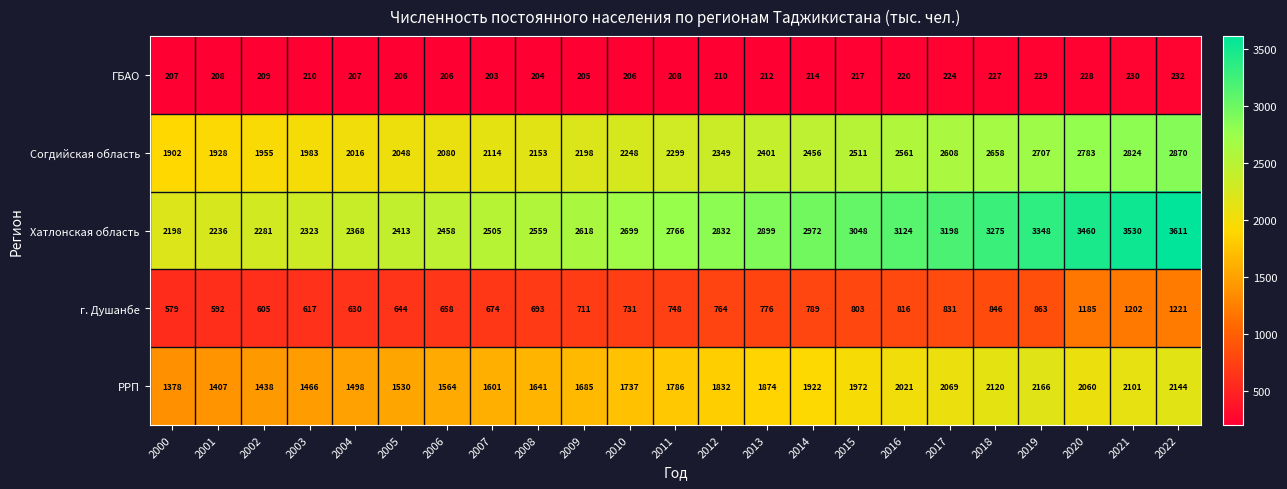

What is the minimum value shown in the chart?

203